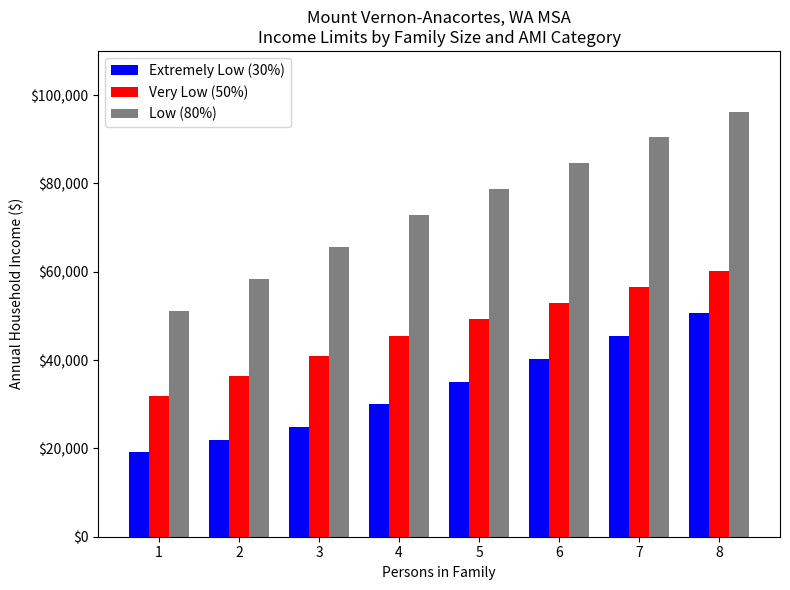

The value of Extremely Low (30%) at 6 is 8320. True or false?

False